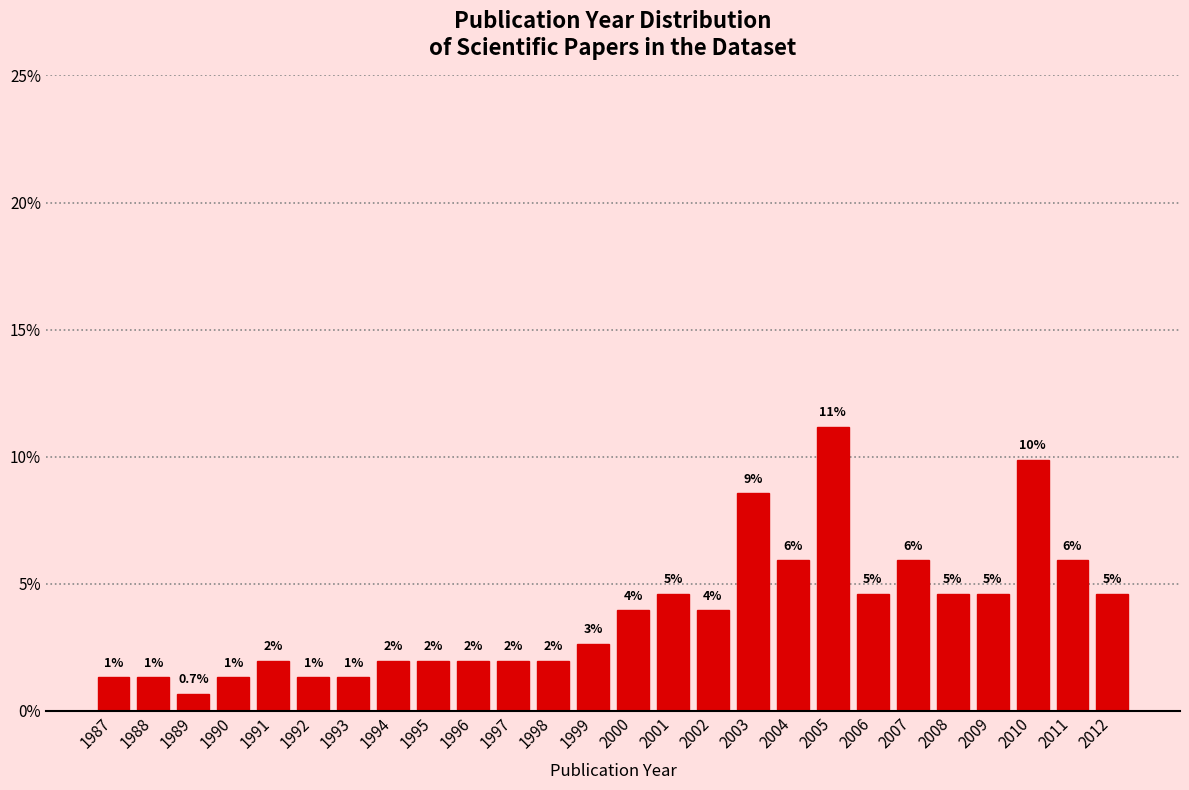

How many bars are there in total?

26